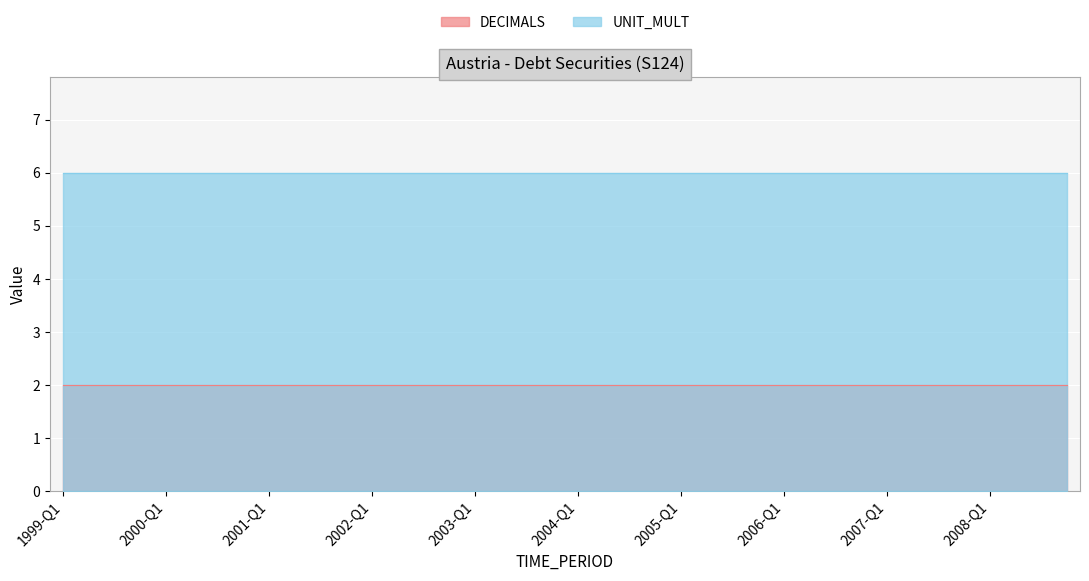

What is the sum of all DECIMALS values?

80